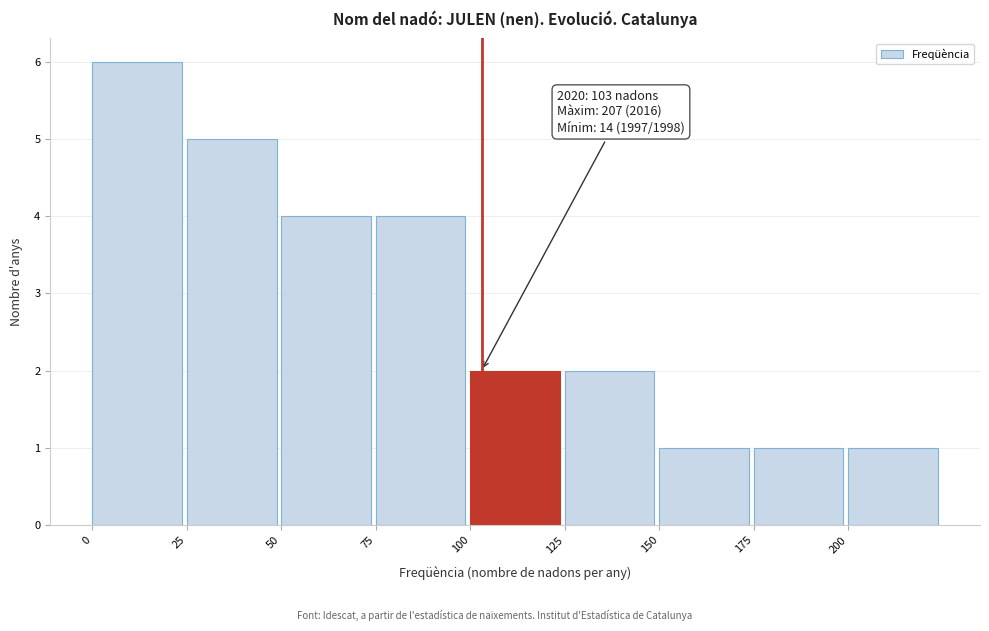

Which range on the x-axis has the tallest bar?

0 to 25